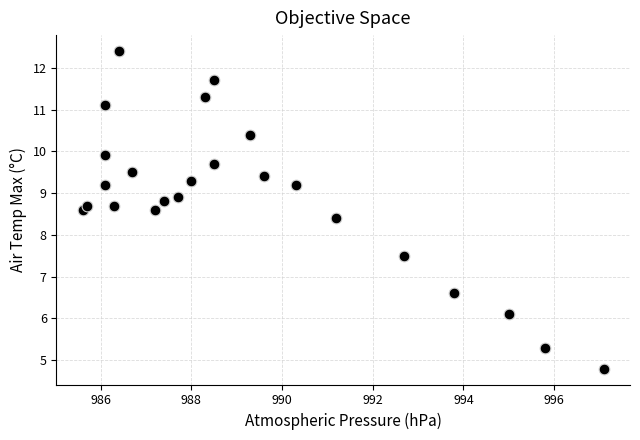

What Y value in the scatter plot is closest to 8?

8.4